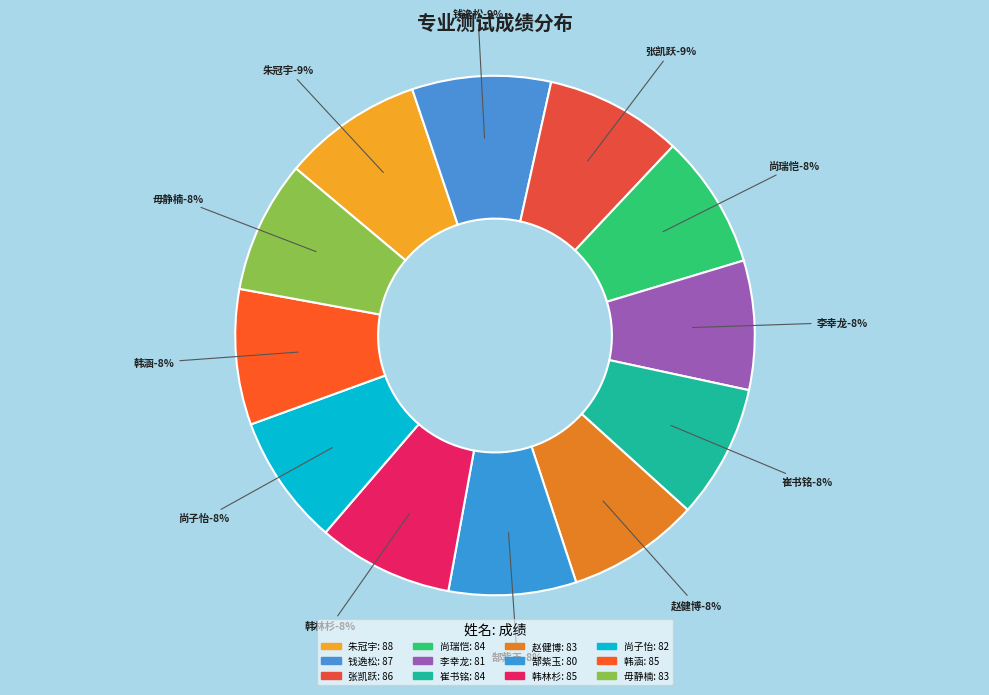

To the nearest percent, what is the difference between the largest and smallest slice percentages?

1%